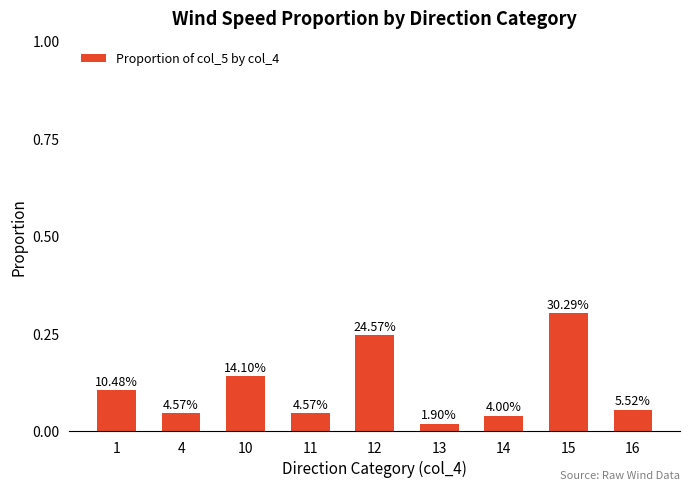

Is it true that the value at 16 is 0.1?

False